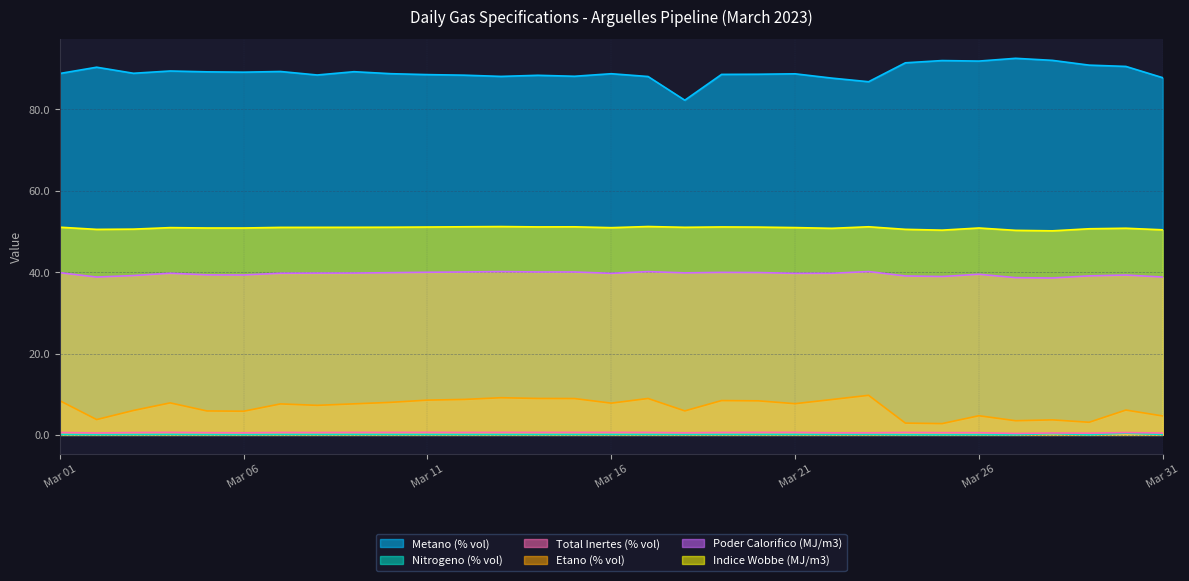

What is the greatest value displayed?

92.6